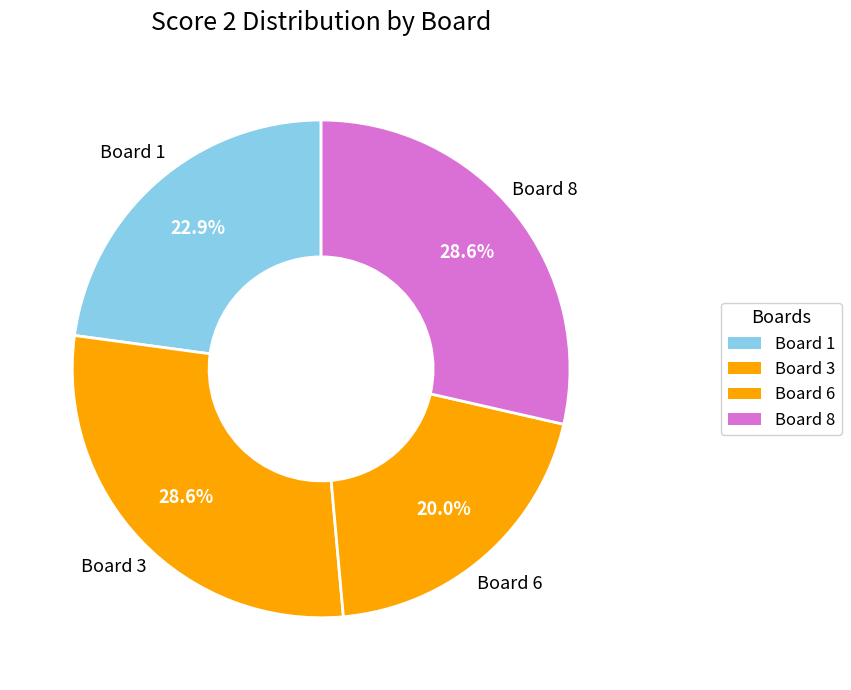

How many segments does this pie chart have?

4